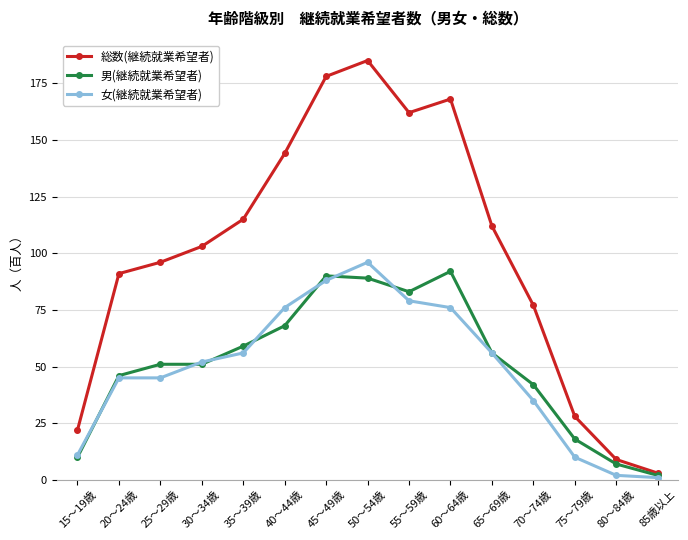

Does the chart display data point markers on the line(s)?

Yes